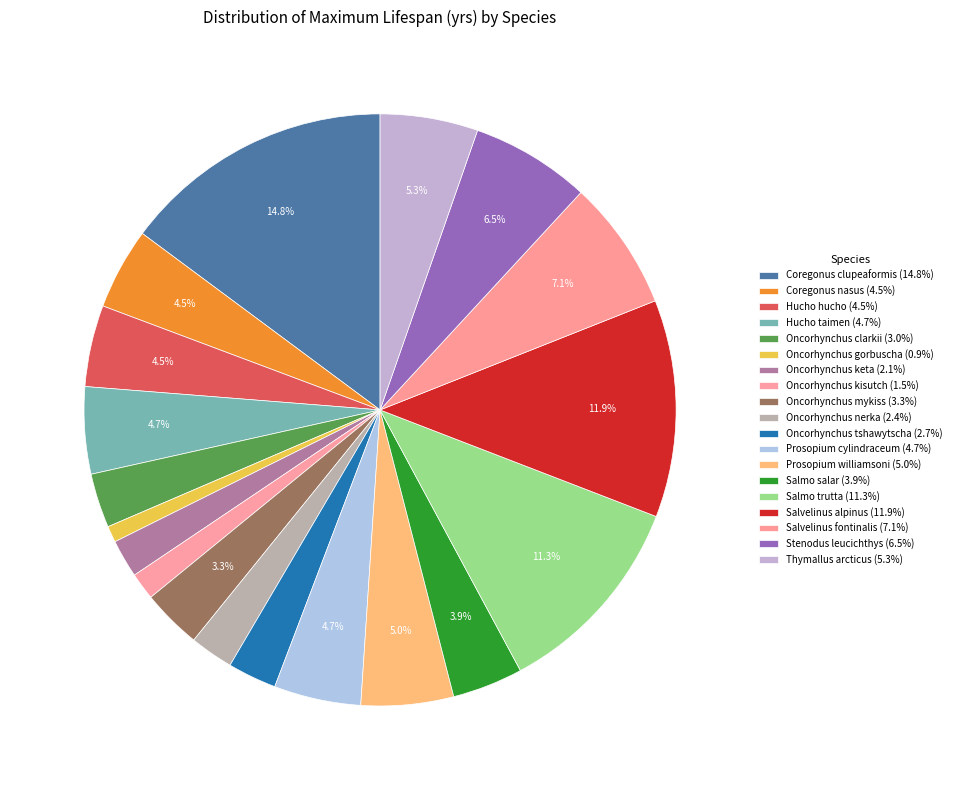

What is the largest slice in the pie chart?

Coregonus clupeaformis